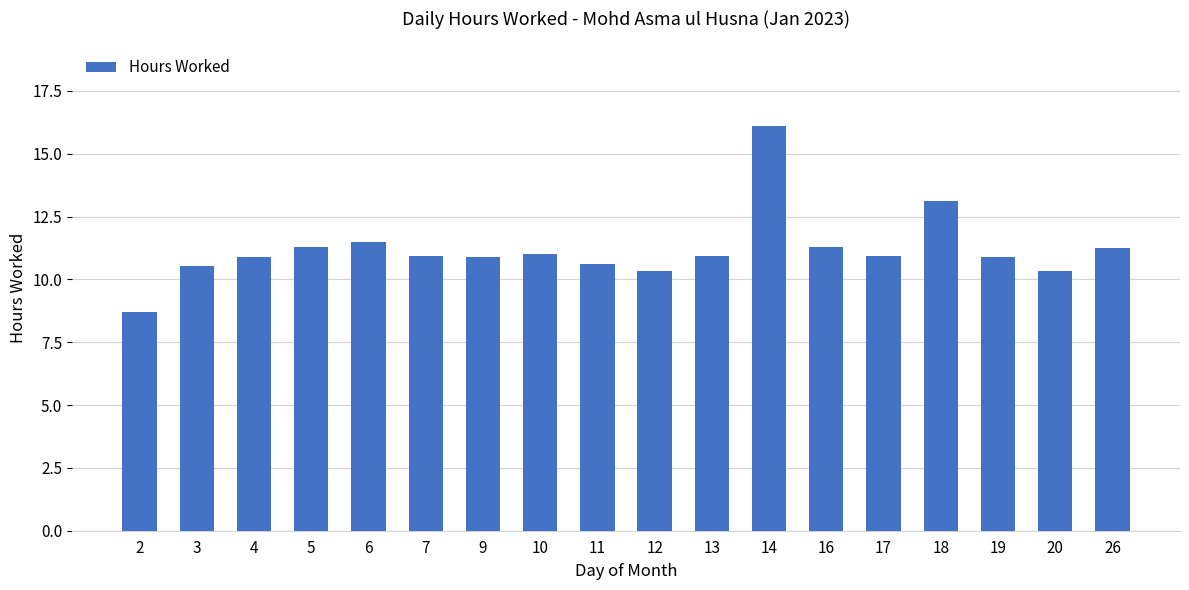

What is the value of the 16th bar from the left?

10.9